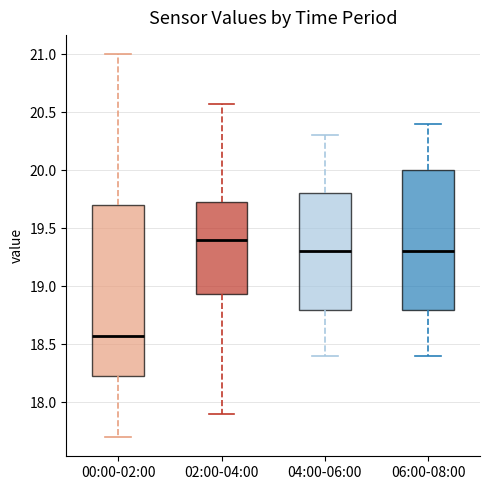

Reading left to right, transcribe this box plot: for each box, give where its median line is, the range the box spans, and where its two whiskers end, as read against the y-axis. The values are not printed on the chart, so give them approximately, as read against the axis.

00:00-02:00: median 18.55, box 18.25 to 19.70, whiskers 17.70 to 21.00
02:00-04:00: median 19.40, box 18.95 to 19.75, whiskers 17.90 to 20.55
04:00-06:00: median 19.30, box 18.80 to 19.80, whiskers 18.40 to 20.30
06:00-08:00: median 19.30, box 18.80 to 20.00, whiskers 18.40 to 20.40